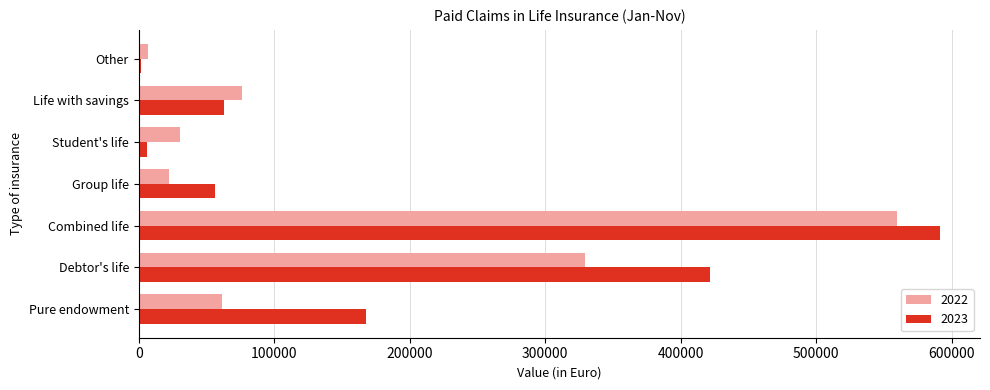

Which series has the largest total across all categories?

2023